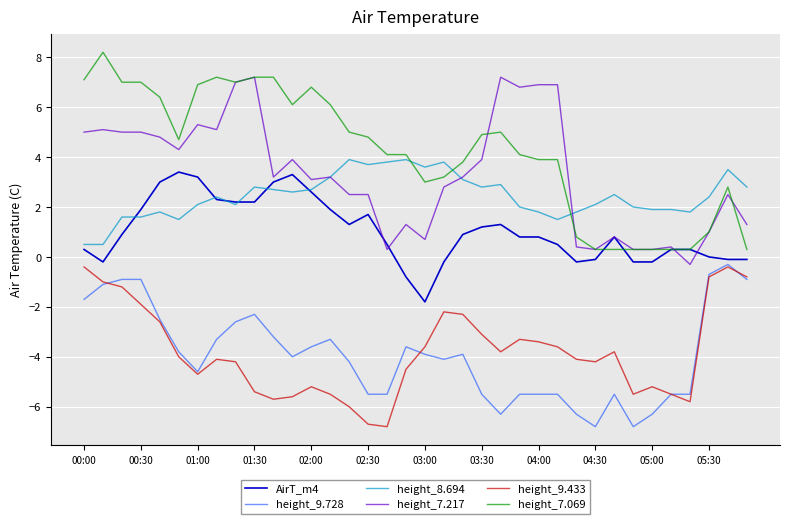

Which series has the largest total across all categories?

height_7.069